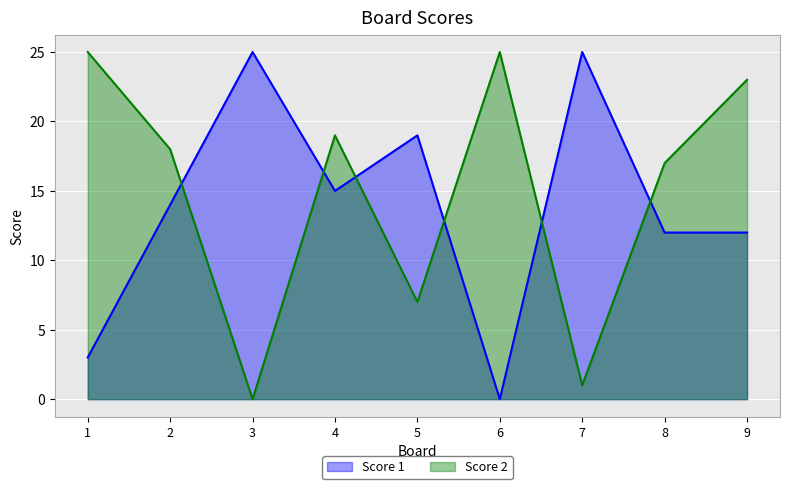

Reading left to right, transcribe all the data shown in this chart.

Score 1: 3	14	25	15	19	0	25	12	12
Score 2: 25	18	0	19	7	25	1	17	23